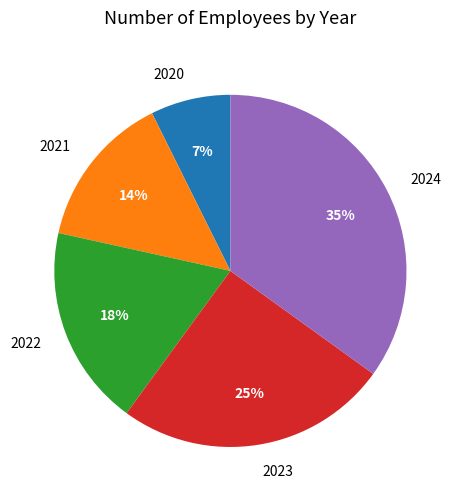

Is 2020 the majority of the pie?

No